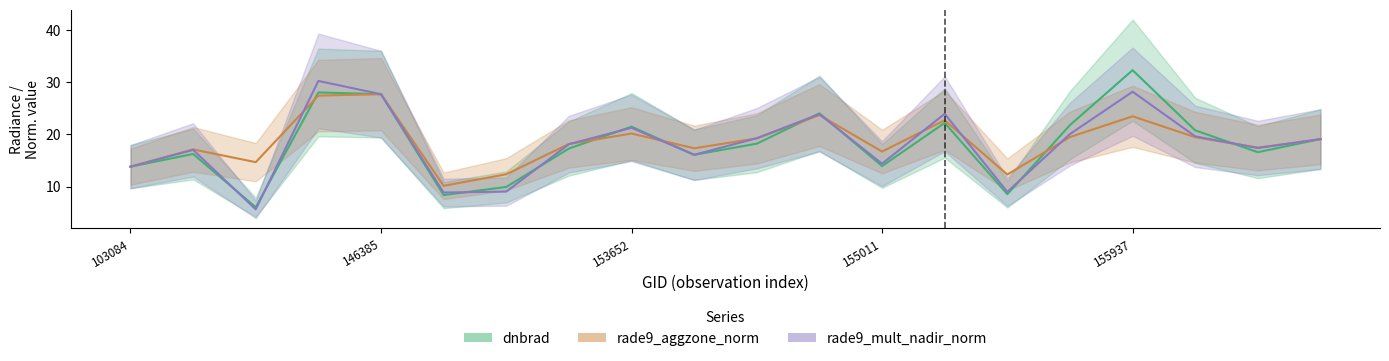

At which label is rade9_aggzone_norm closest to 18?

7